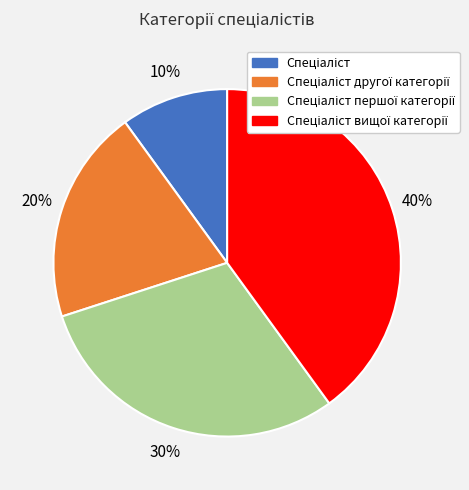

Is there any slice that represents more than half of the pie?

No